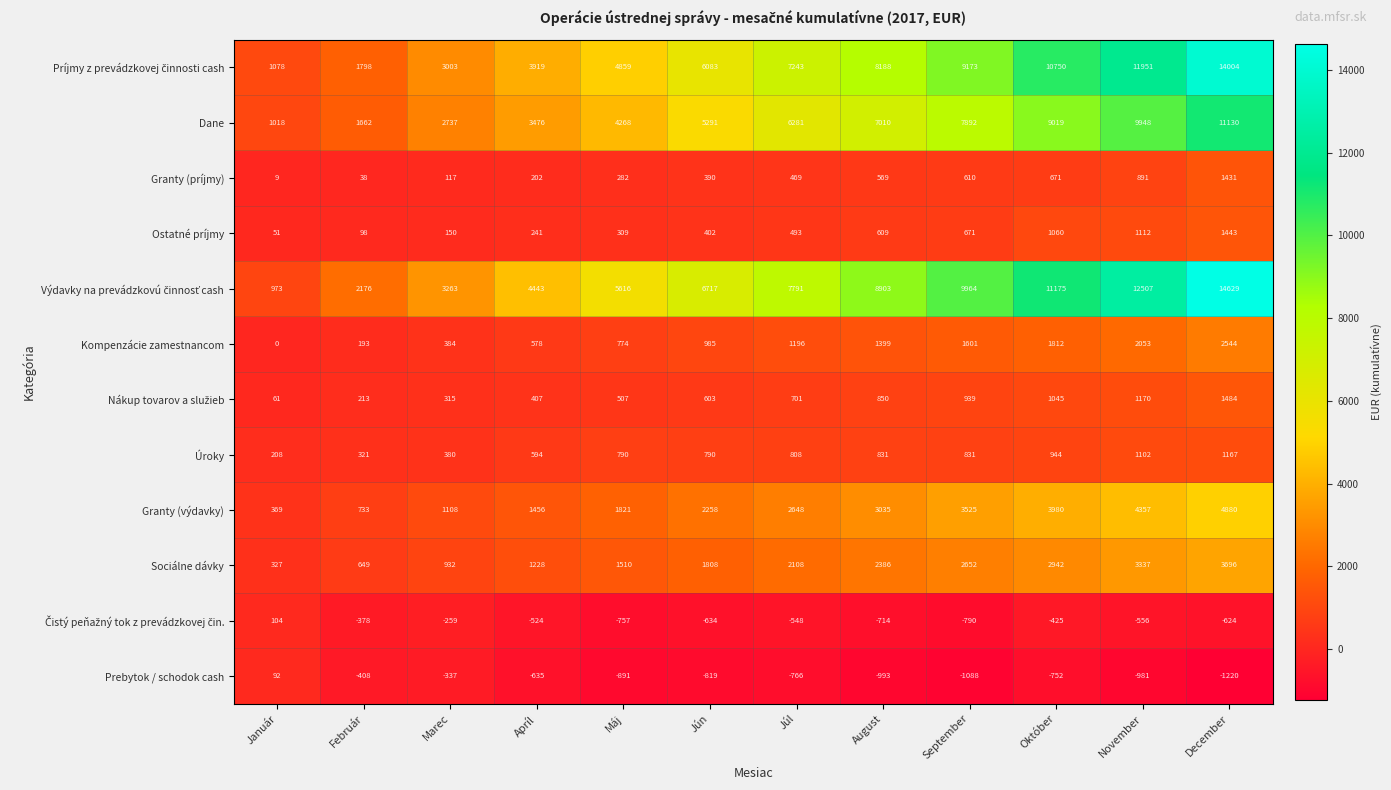

What is the sum of the Kompenzácie zamestnancom values at Február and Október?

2005